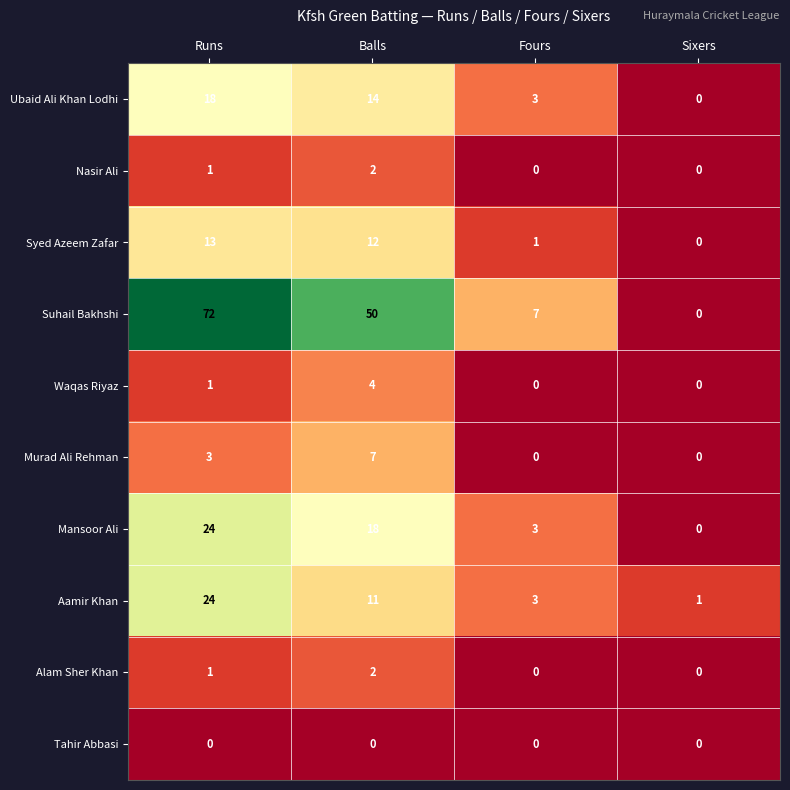

List the labels in order of Syed Azeem Zafar value, smallest first.

Sixers, Fours, Balls, Runs